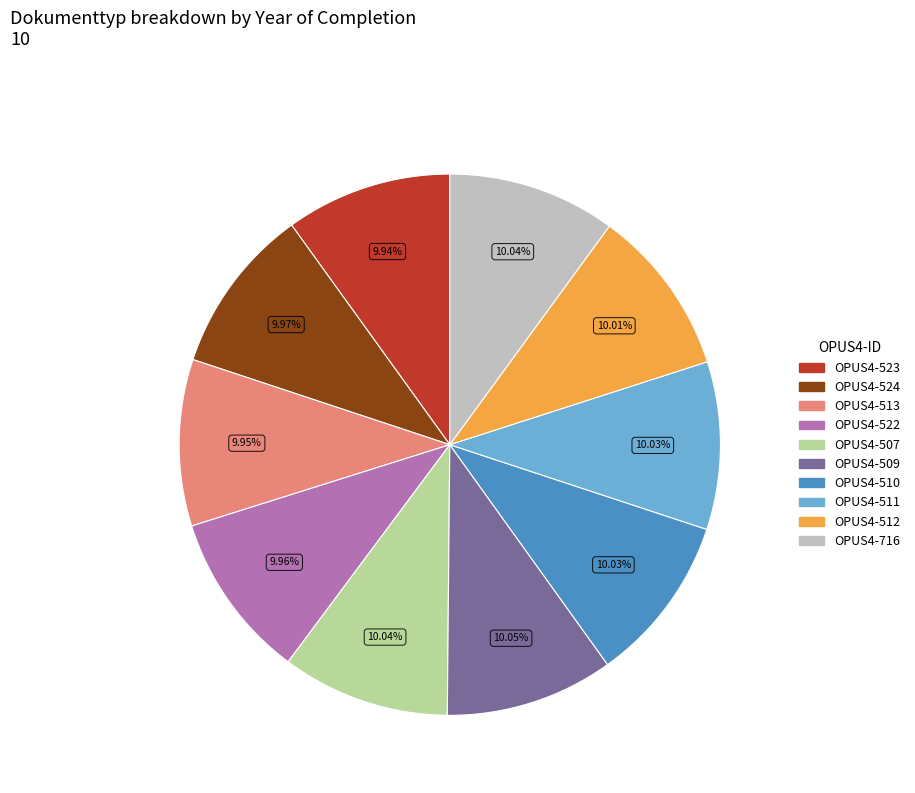

To the nearest percent, what is the average slice percentage?

10%